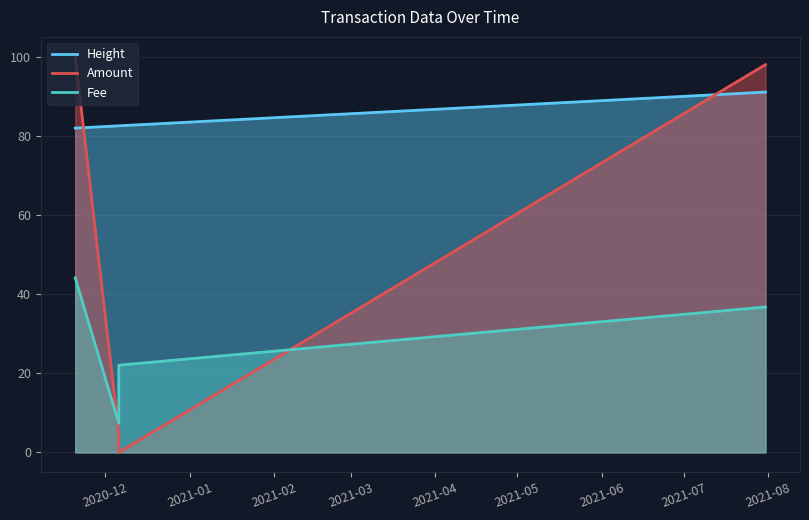

What is the difference between the second highest and minimum values in the Fee series?

29.4